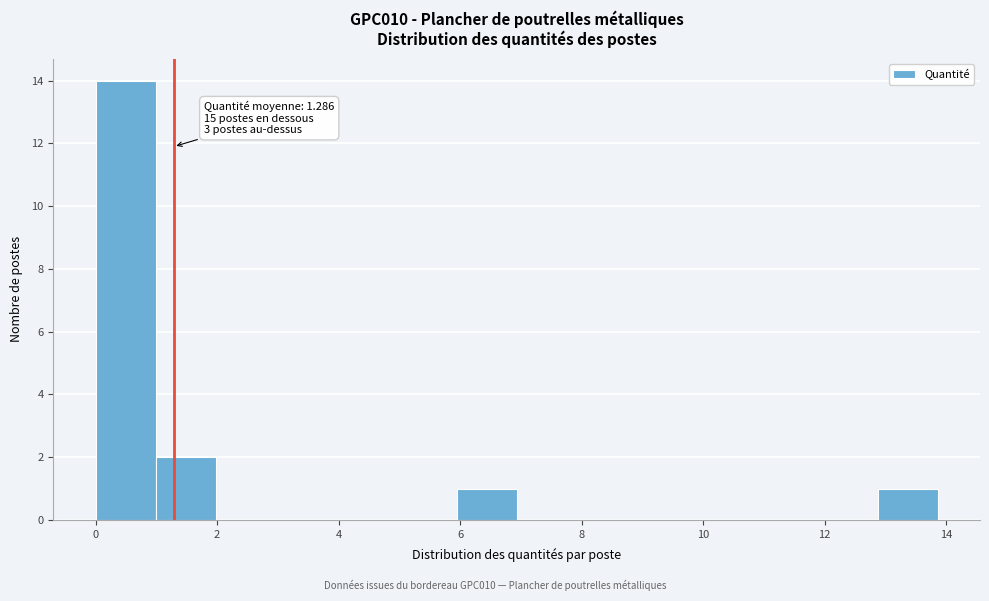

Over which range of the x-axis is the bar tallest?

0.0 to 1.0